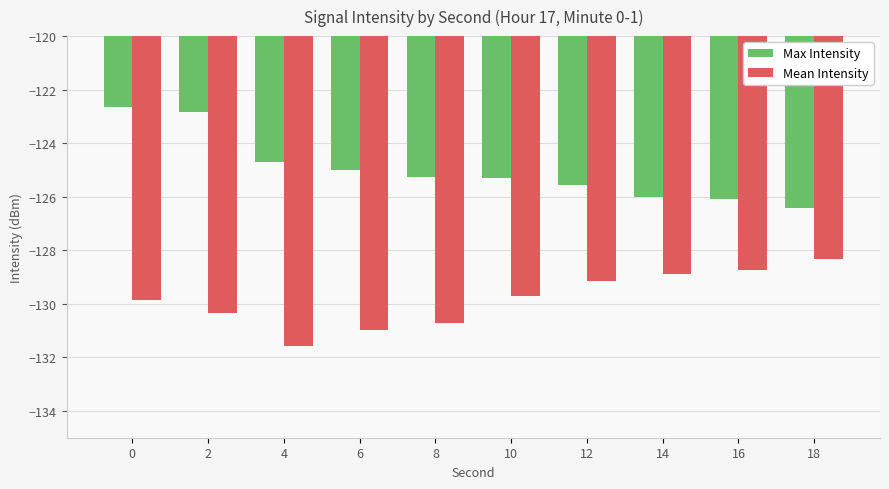

Which series has the widest spread of values?

Max Intensity